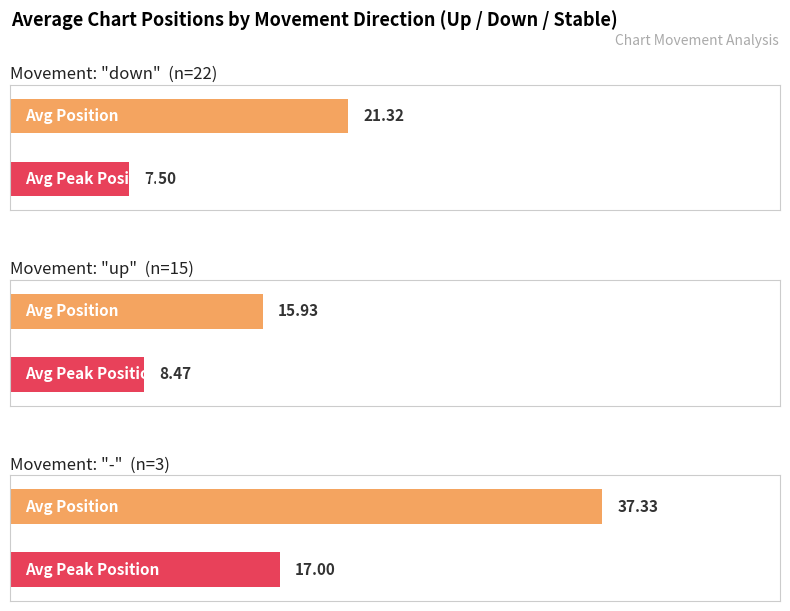

Is it true that Average Position equals 1.0 at down?

False